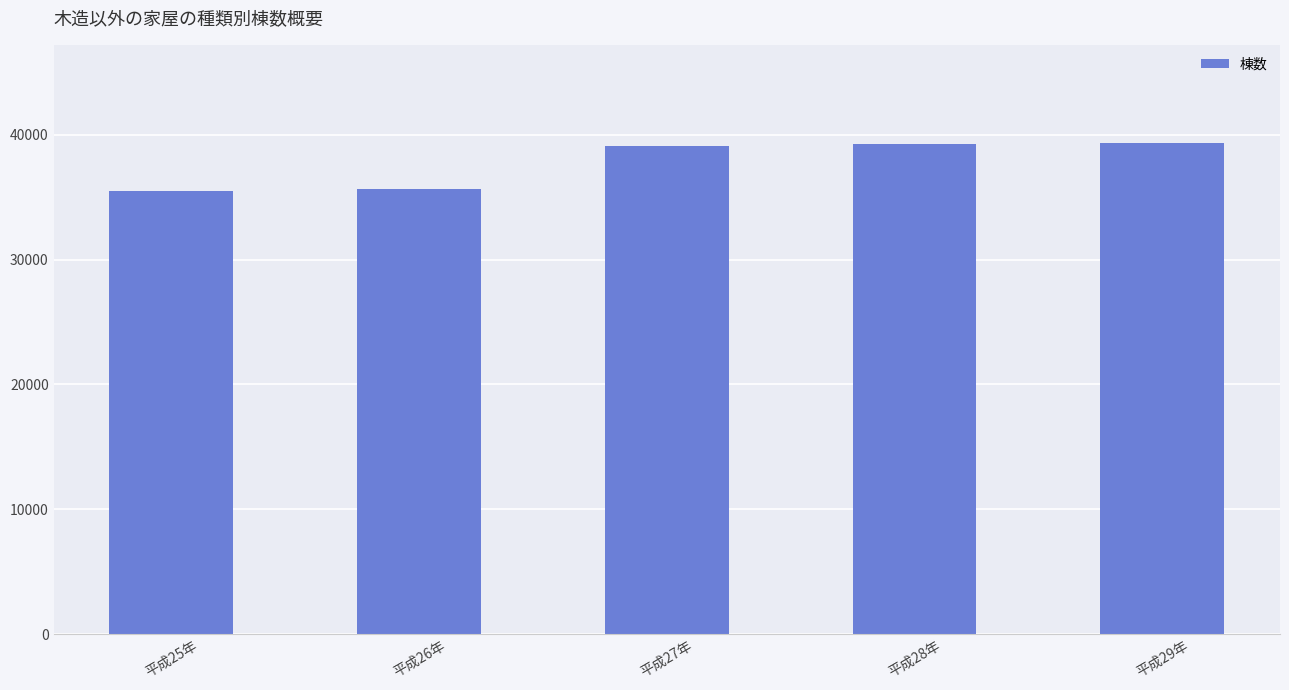

Count the number of data series in this chart.

1